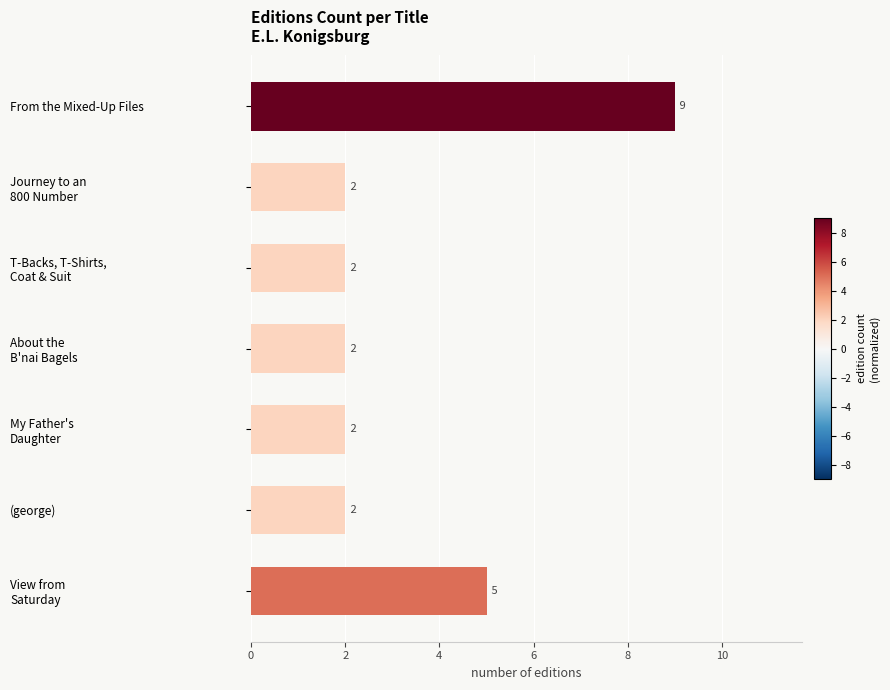

What is the maximum value shown in the chart?

9